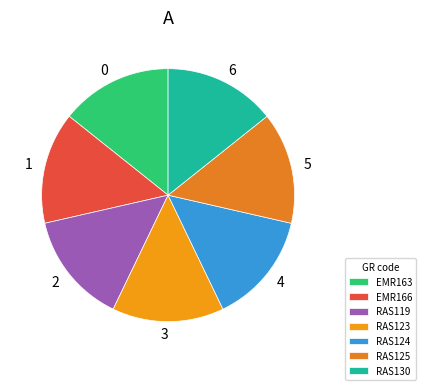

How many segments does this pie chart have?

7